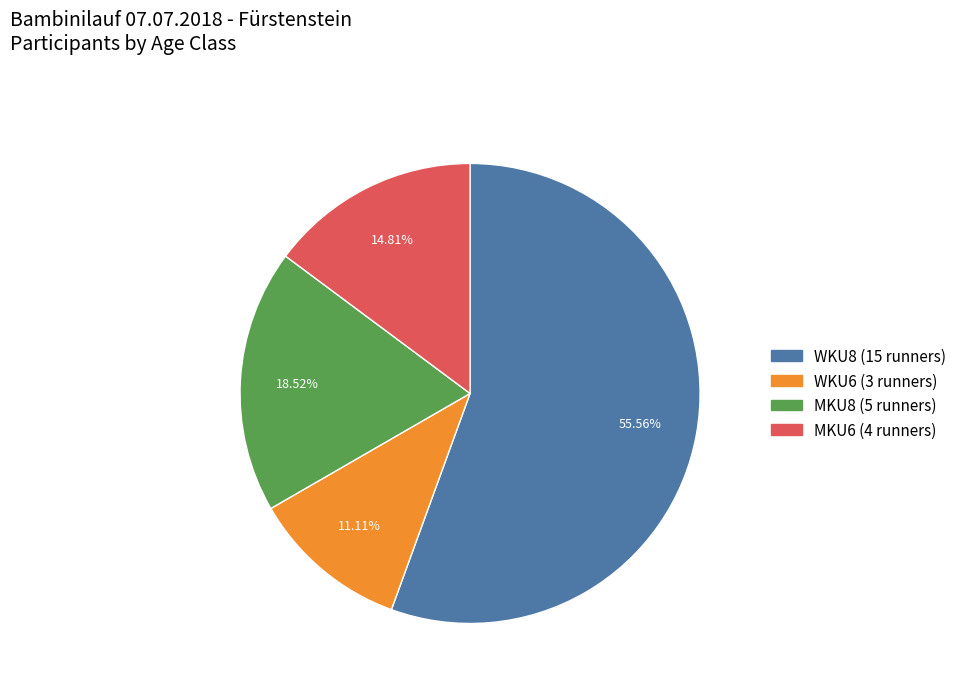

Rank the categories by value from highest to lowest.

WKU8, MKU8, MKU6, WKU6